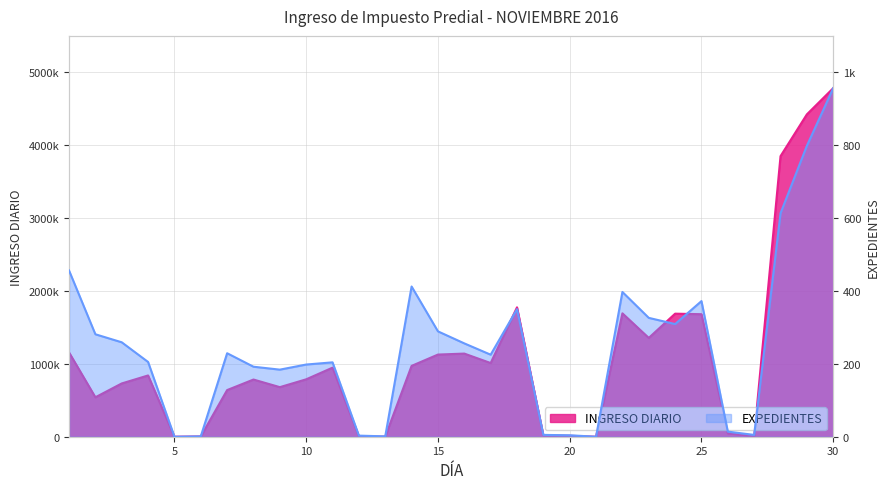

Reading right to left, what are all the values shown in this chart?

INGRESO DIARIO: 30=4782447.4	29=4423105.7	28=3849585.1	27=9057.0	26=46942.2	25=1681179.1	24=1688428.3	23=1355626.1	22=1692775.5	21=0.0	20=12699.3	19=18195.0	18=1775436.5	17=1010990.7	16=1140730.4	15=1127237.4	14=971896.0	13=1146.0	12=4180.0	11=947589.4	10=787737.8	9=680194.6	8=784603.2	7=640088.4	6=4182.0	5=0.0	4=840602.4	3=731011.9	2=541158.4	1=1156938.9
EXPEDIENTES: 30=956.0	29=798.0	28=613.0	27=5.0	26=14.0	25=372.0	24=309.0	23=326.0	22=397.0	21=0.0	20=4.0	19=5.0	18=350.0	17=225.0	16=256.0	15=289.0	14=412.0	13=1.0	12=3.0	11=204.0	10=198.0	9=184.0	8=192.0	7=229.0	6=1.0	5=0.0	4=205.0	3=259.0	2=281.0	1=456.0